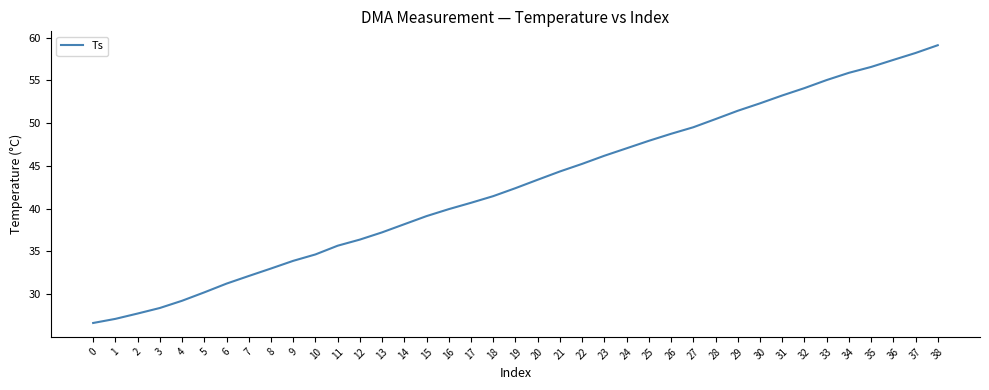

Where does the data first go above 42?

19